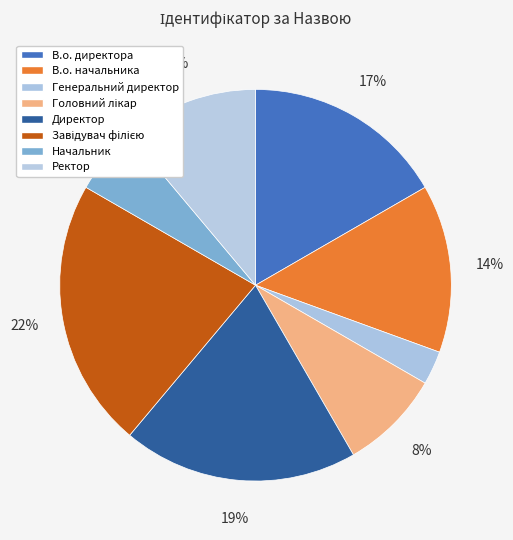

Between В.о. директора and В.о. начальника, which is larger?

В.о. директора